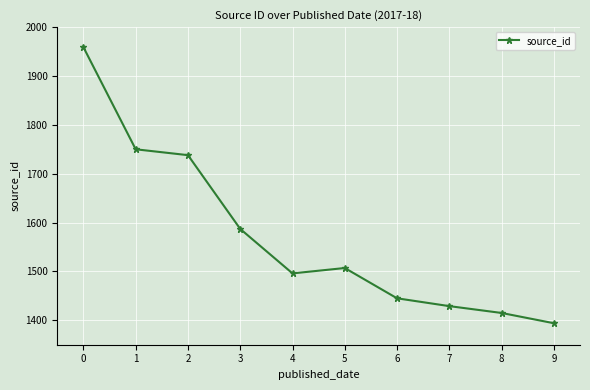

At which label is the value closest to 1676?

2